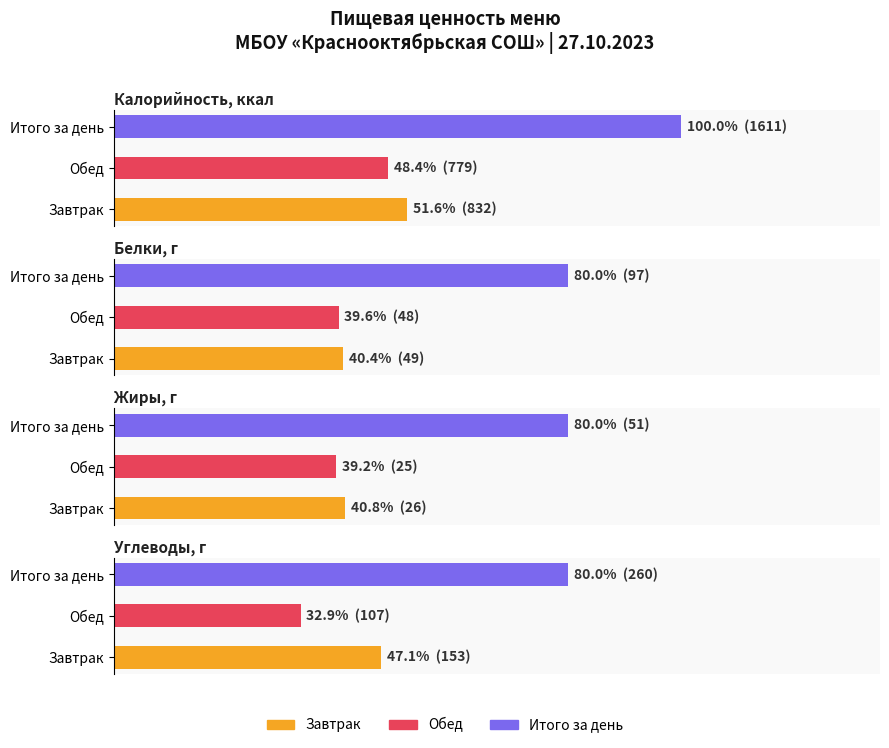

At which category is the sum across all series the highest?

Итого за день